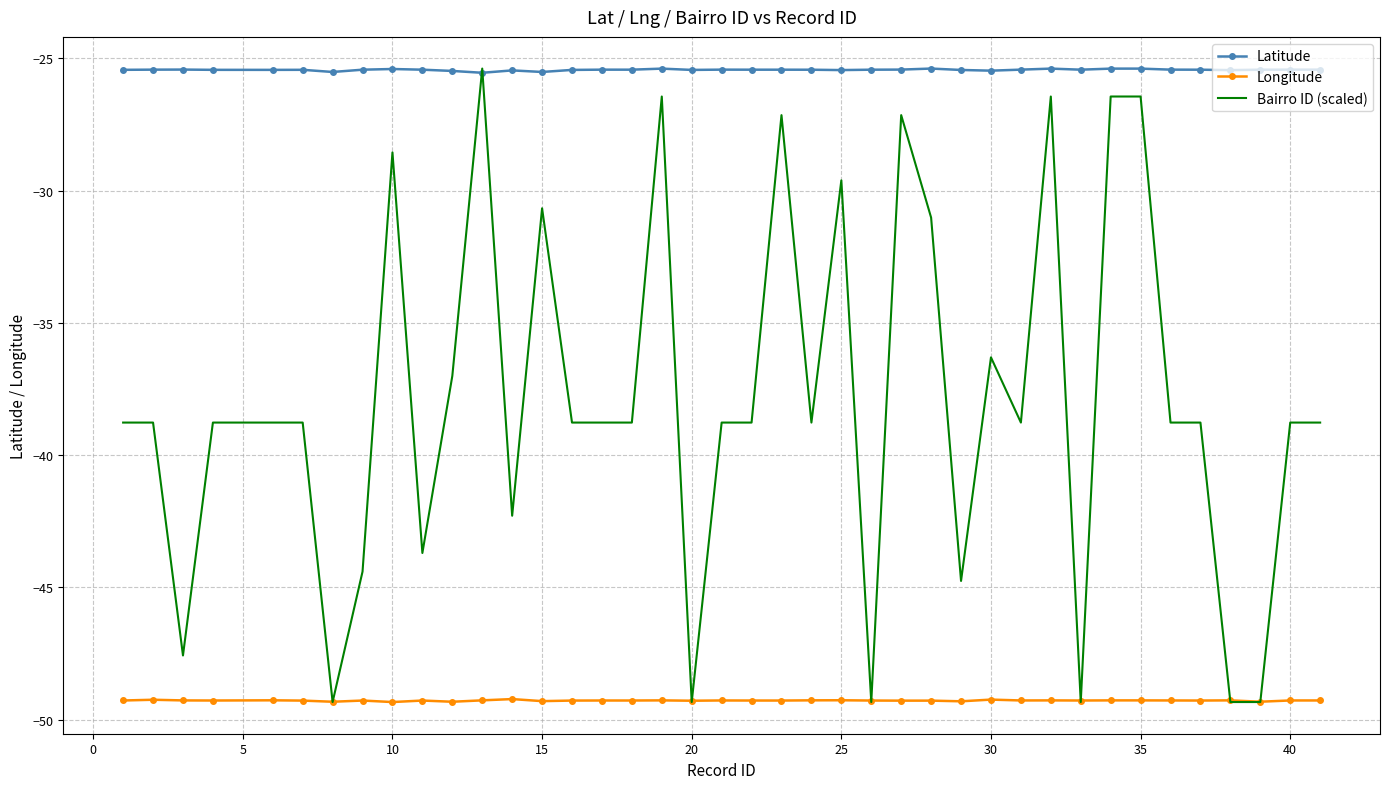

Which series has the largest total across all categories?

Latitude